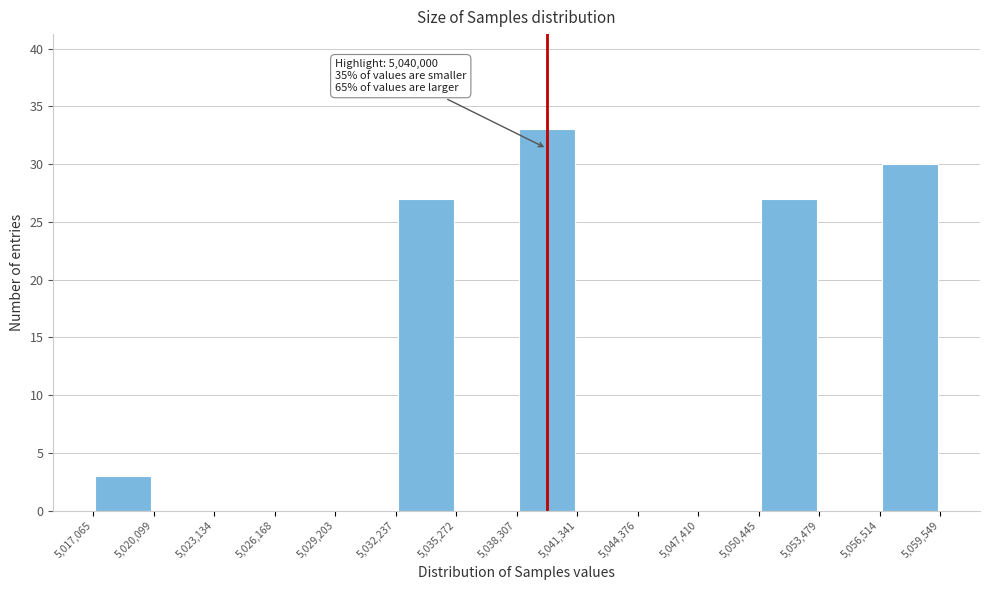

Which range on the x-axis has the tallest bar?

5,038,307 to 5,041,341